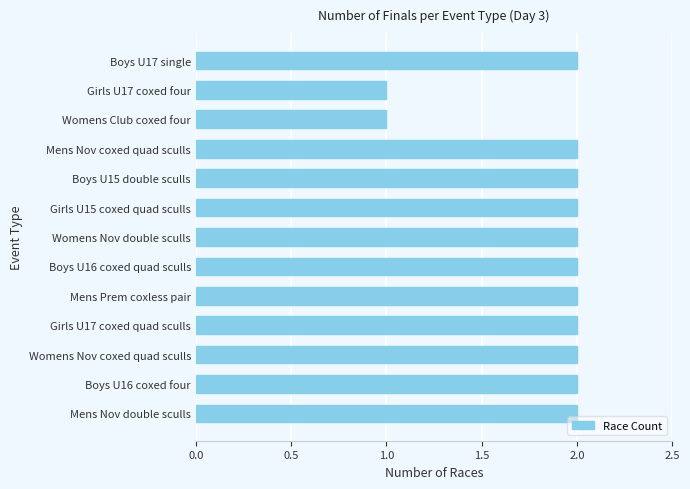

What is the sum of the values at Boys U17 single and Womens Nov double sculls?

4